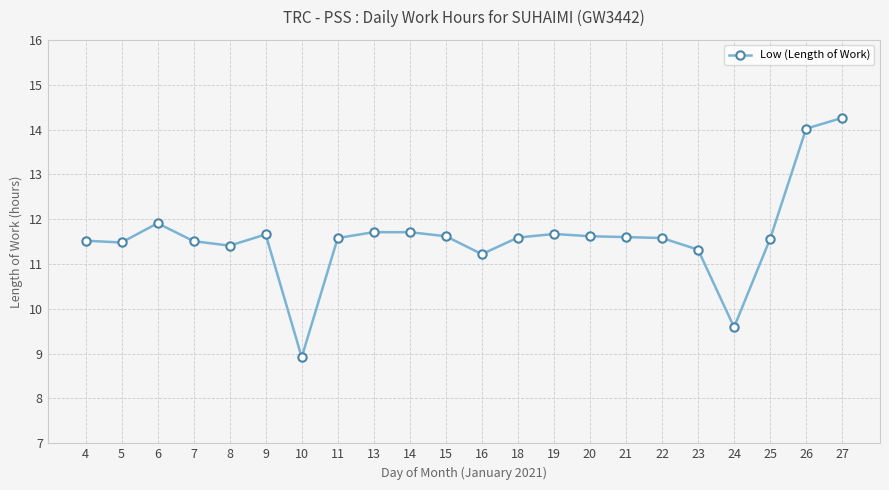

What is the difference between the values at 10 and 23?

2.4